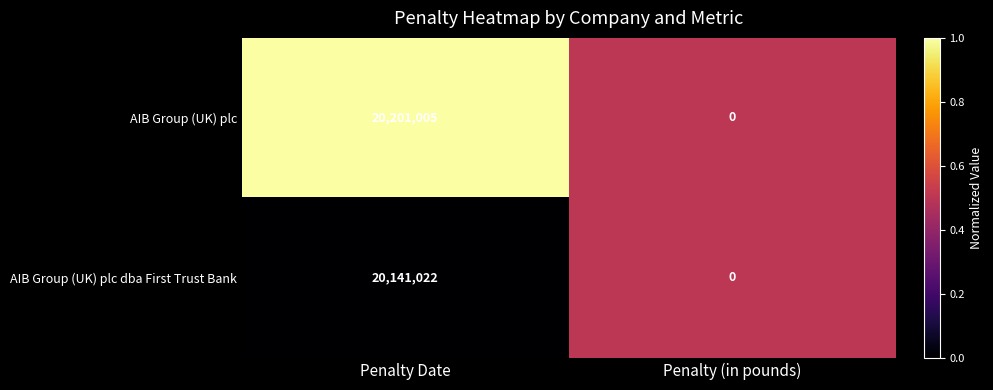

List the series in order of their overall mean, lowest first.

AIB Group (UK) plc dba First Trust Bank, AIB Group (UK) plc